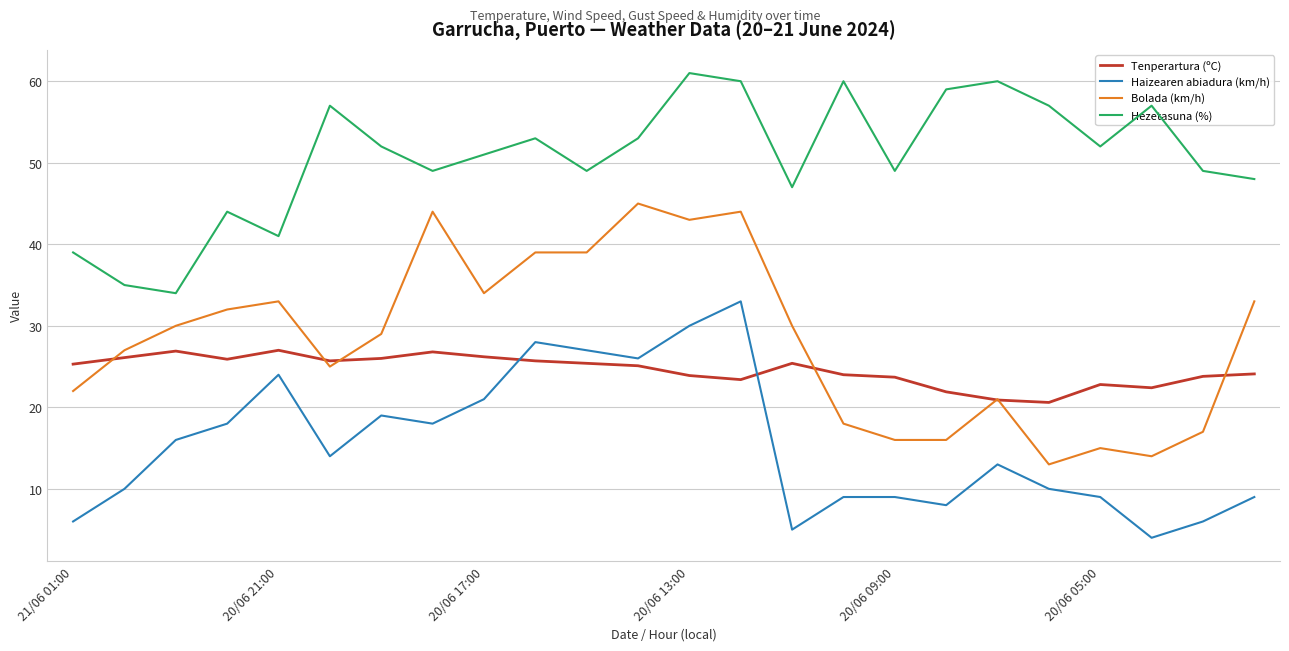

List the series in order of their peak value, highest first.

Hezetasuna (%), Bolada (km/h), Haizearen abiadura (km/h), Tenperartura (ºC)